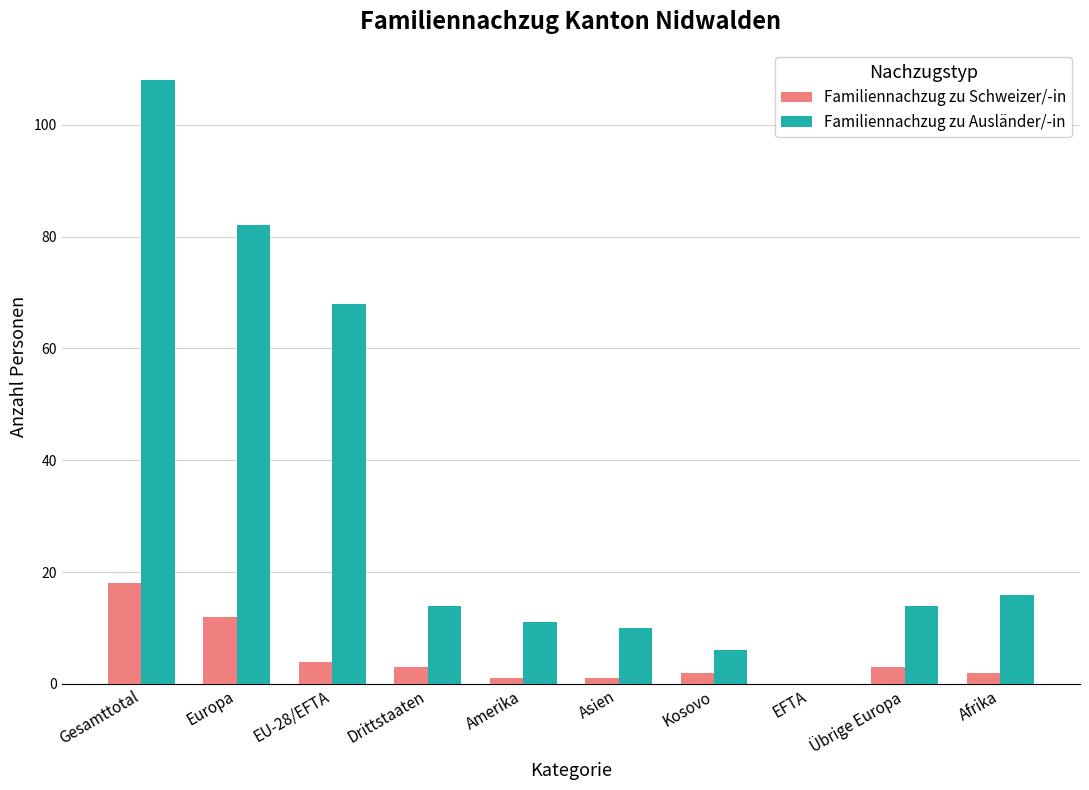

Between Europa and Drittstaaten, which series saw the biggest shift?

Familiennachzug zu Ausländer/-in